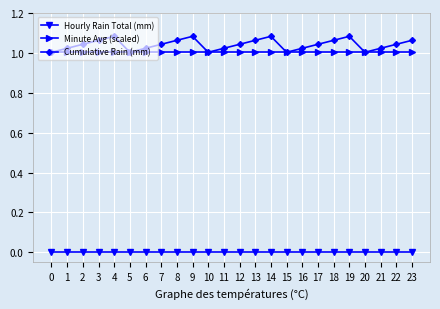

The Cumulative Rain (mm) series shows 1.5 at 10. True or false?

False